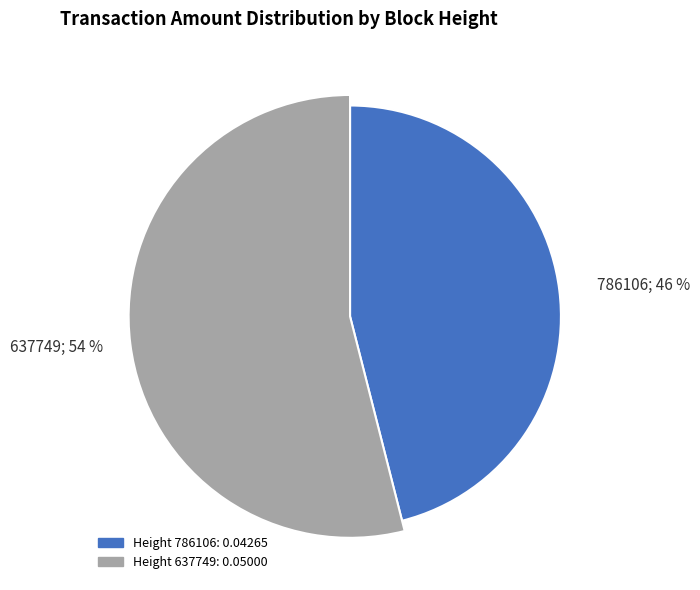

Is there any slice that represents more than half of the pie?

Yes